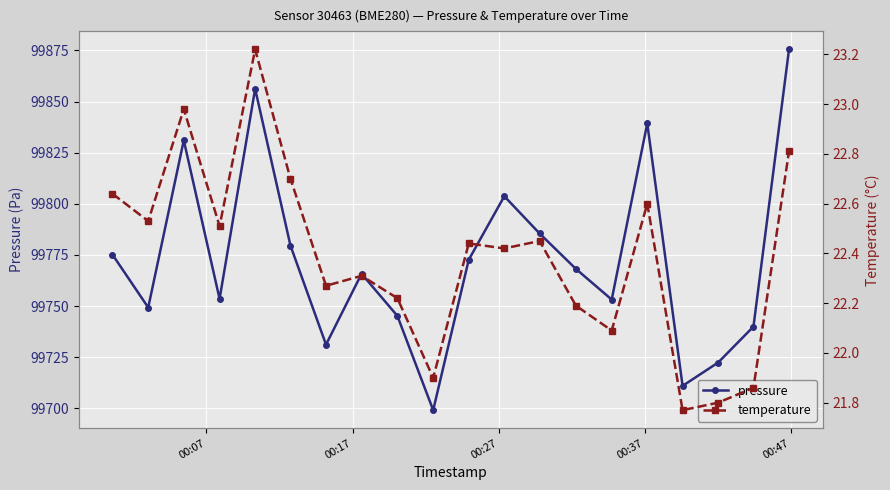

What is the value of the pressure point at the 5th from the left?

99856.2